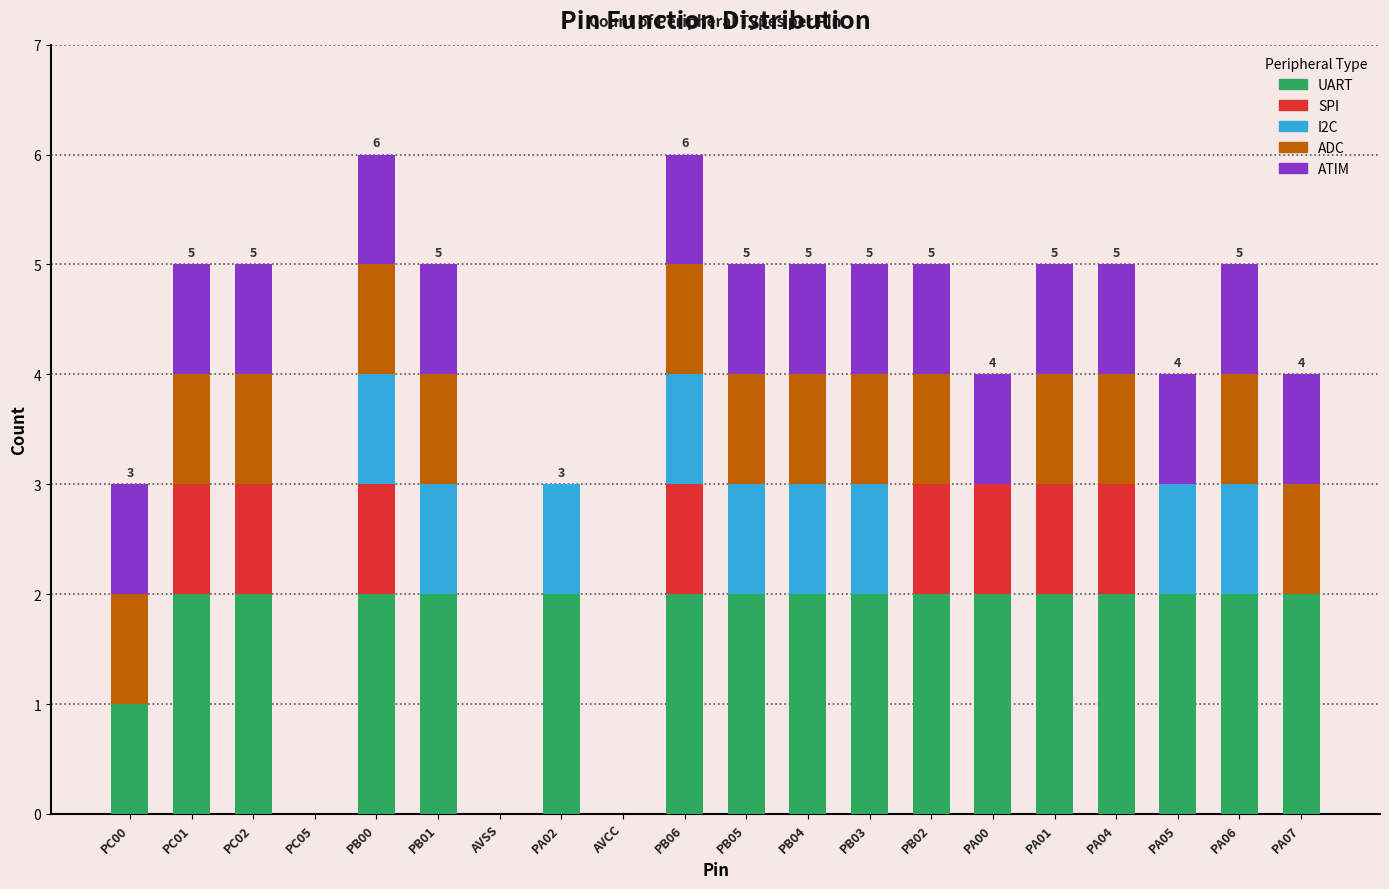

What is the sum of all UART values?

33